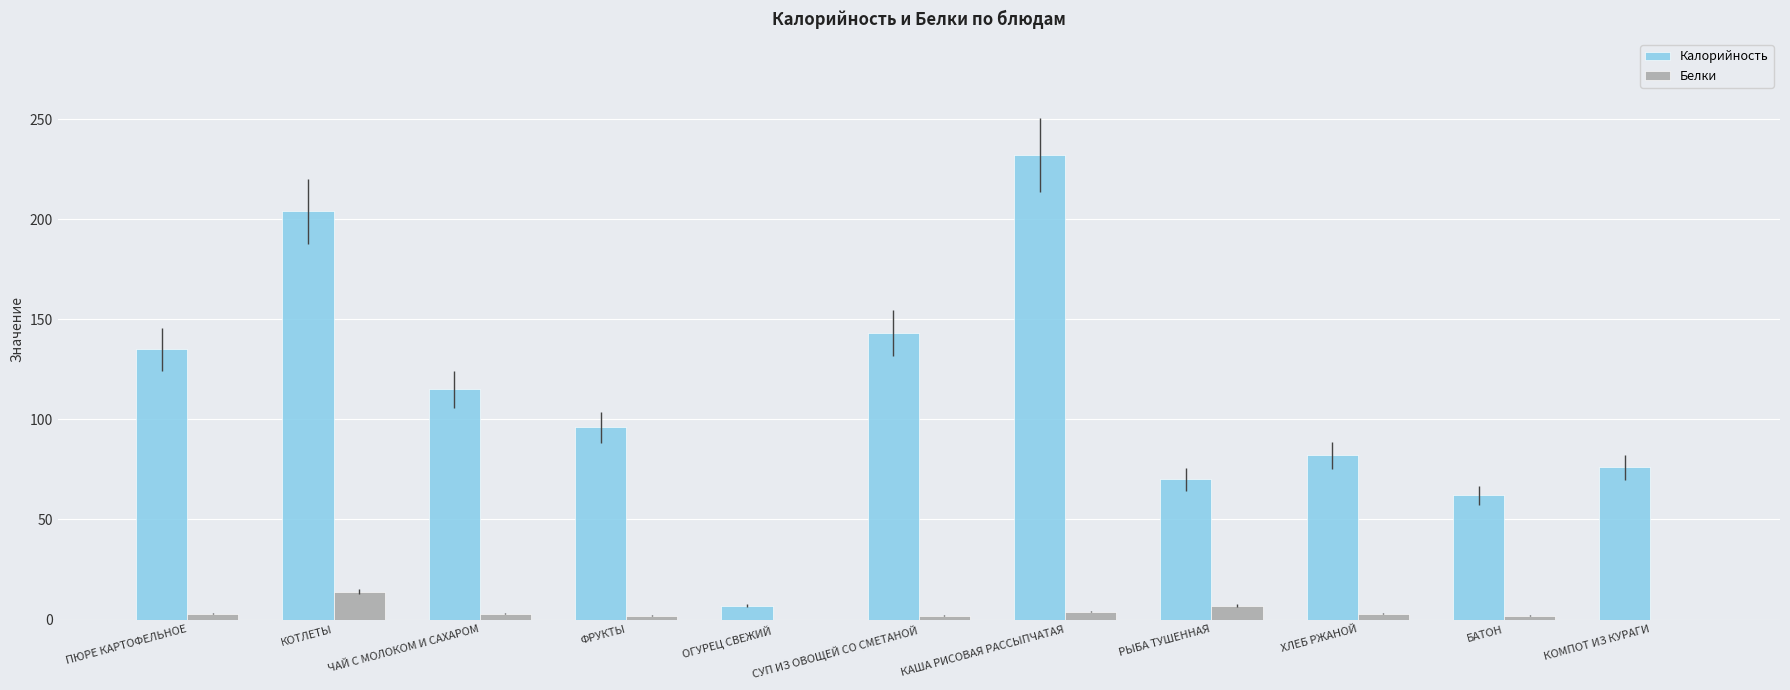

True or false: Калорийность has a value of 135 at ПЮРЕ КАРТОФЕЛЬНОЕ.

True